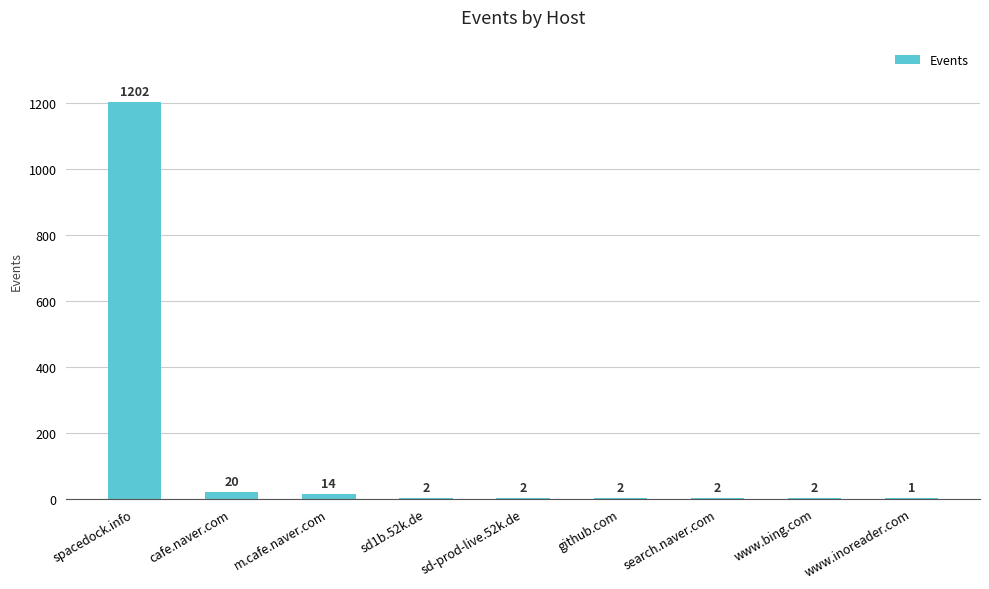

Reading right to left, transcribe all the data shown in this chart.

1	2	2	2	2	2	14	20	1202